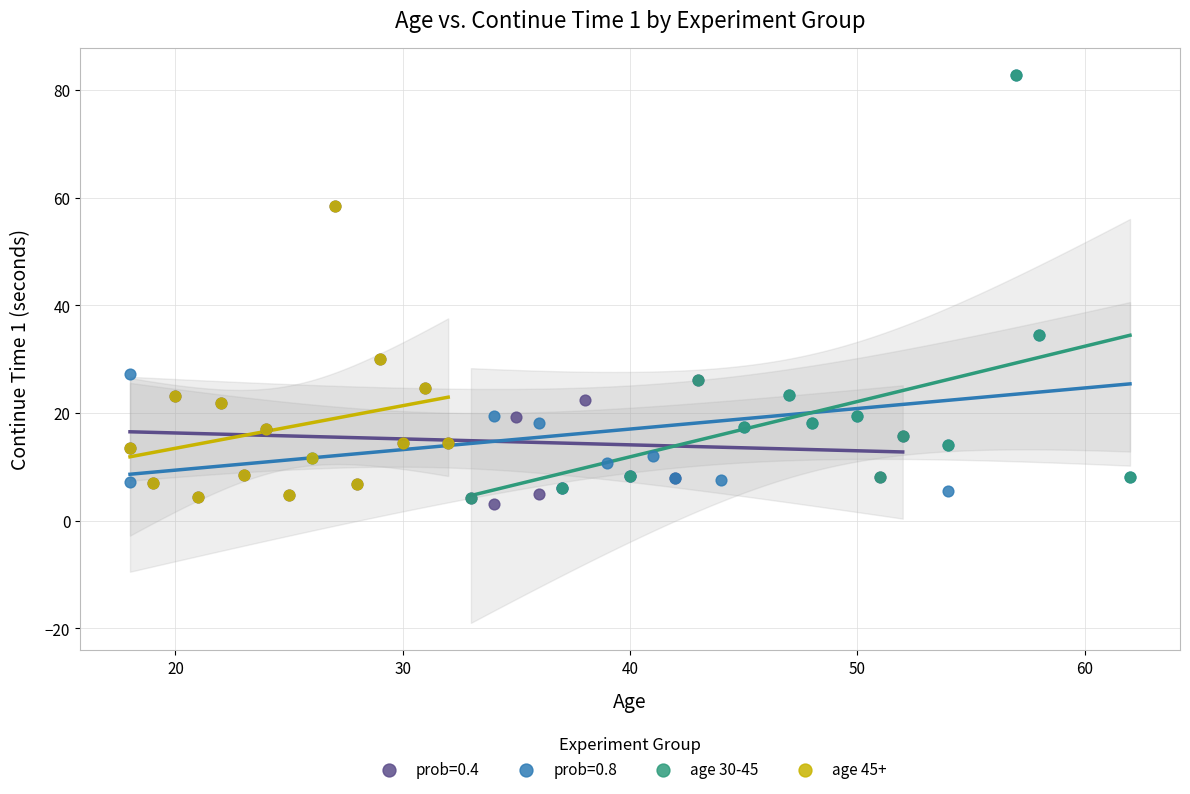

What are all the series names shown in the legend?

prob=0.4, prob=0.8, age 30-45, age 45+